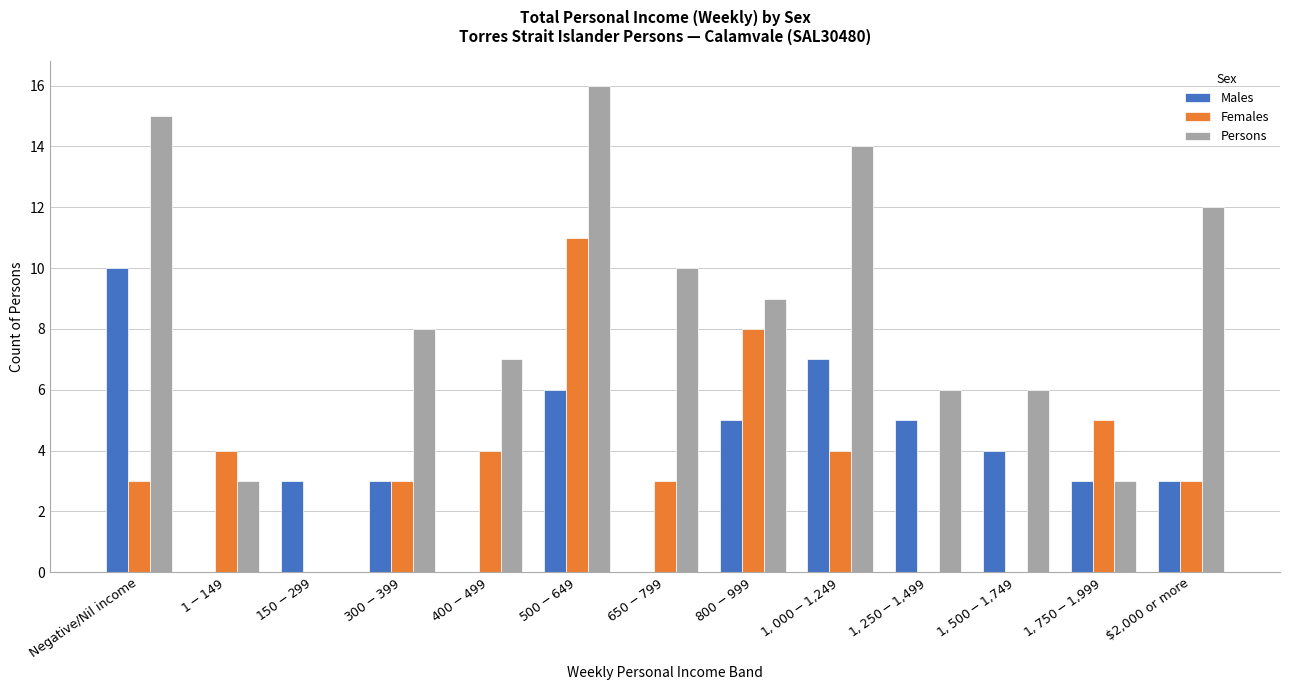

At which label does Males first exceed 3?

Negative/Nil income